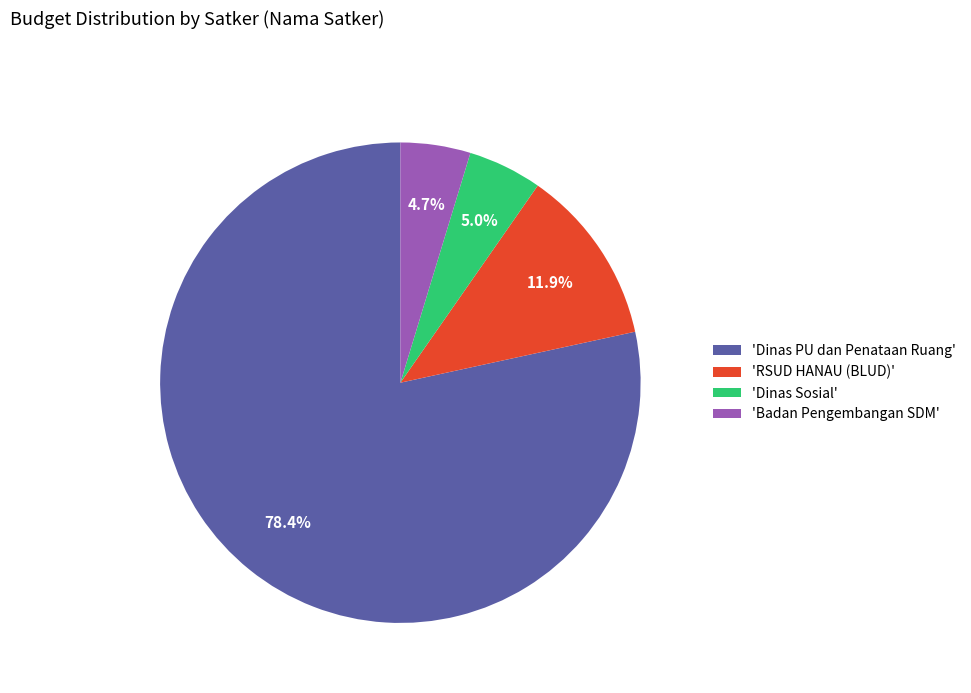

What is the ratio of the value at 'Dinas PU dan Penataan Ruang' to the value at 'Badan Pengembangan SDM'?

16.7